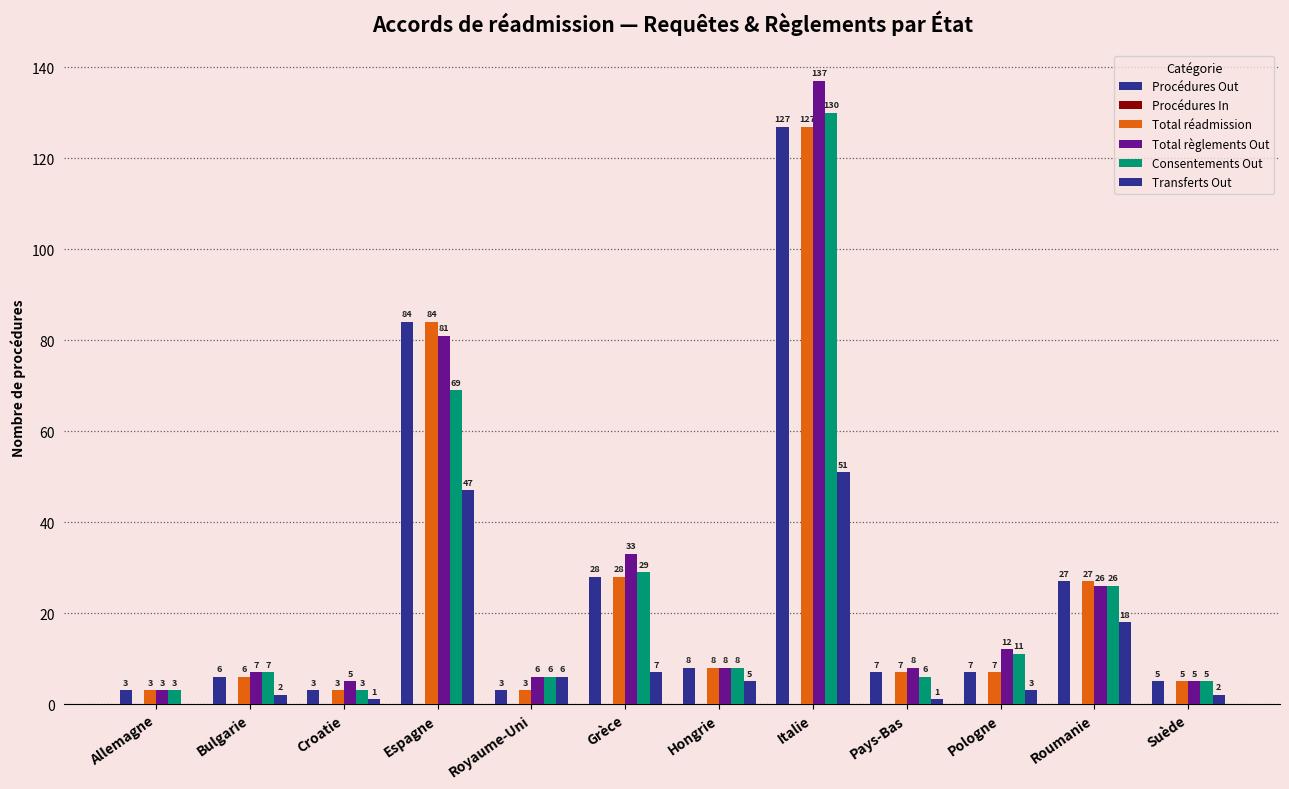

Between Hongrie and Italie, which series saw the biggest shift?

Total règlements Out